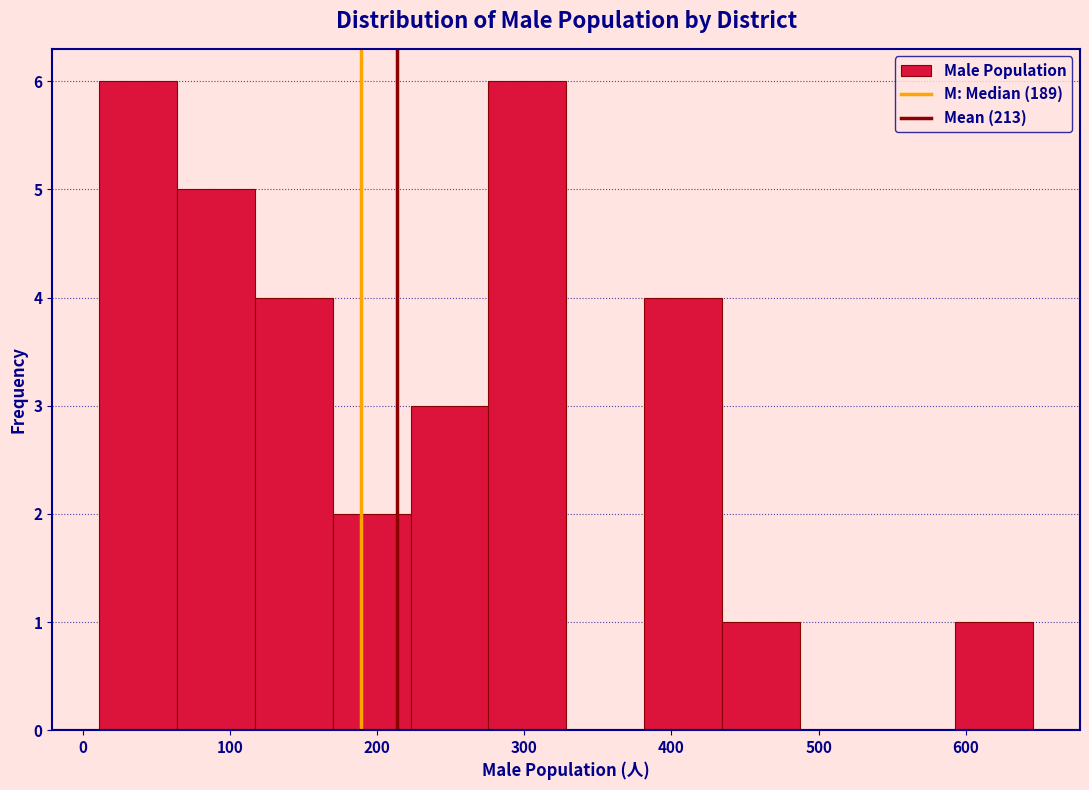

Reading left to right, list every bar in this chart as the range it spans on the x-axis followed by its height. Neither the bar edges nor the heights are printed on the chart, so give them approximately, as read against the axes.

10 to 60: 6
60 to 120: 5
120 to 170: 4
170 to 220: 2
220 to 280: 3
280 to 330: 6
330 to 380: 0
380 to 430: 4
430 to 490: 1
490 to 540: 0
540 to 590: 0
590 to 650: 1